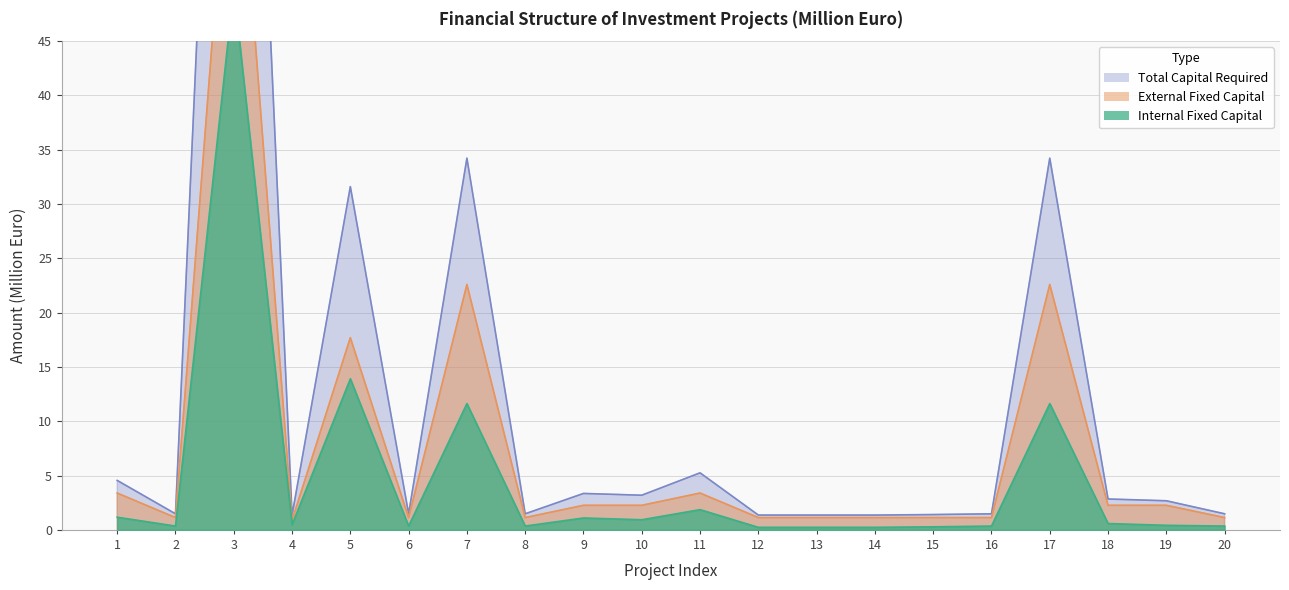

True or false: Total Capital Required and Internal Fixed Capital cross at least once.

False